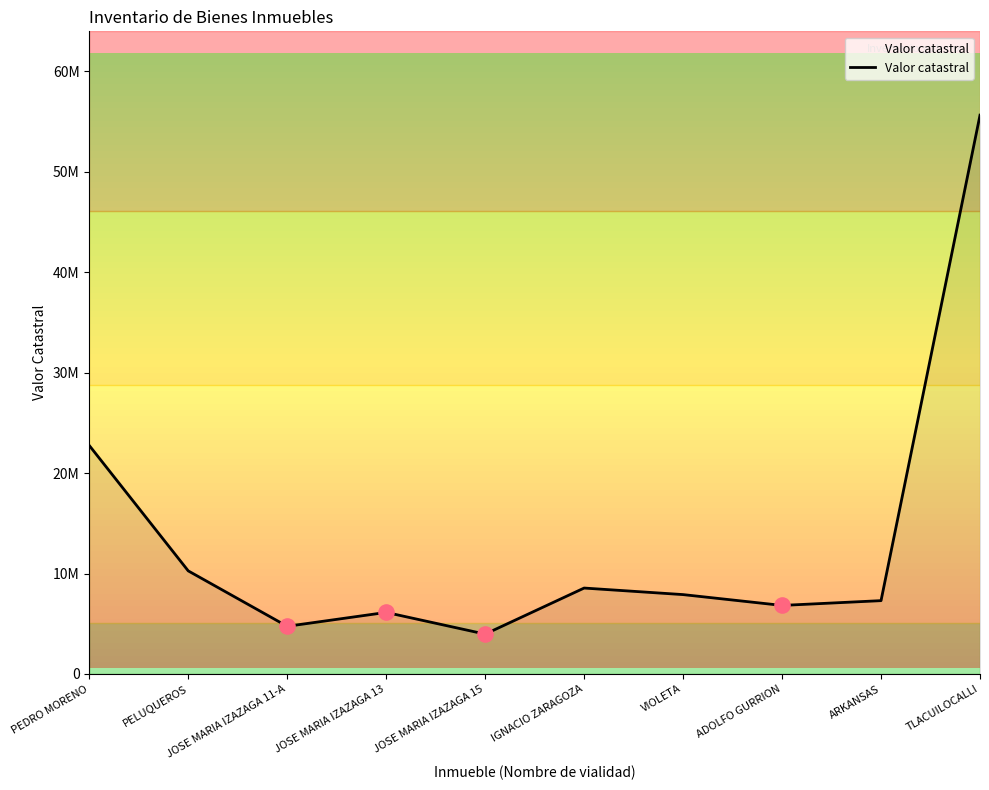

What is the change in value from PEDRO MORENO to TLACUILOCALLI?

+32889231.0